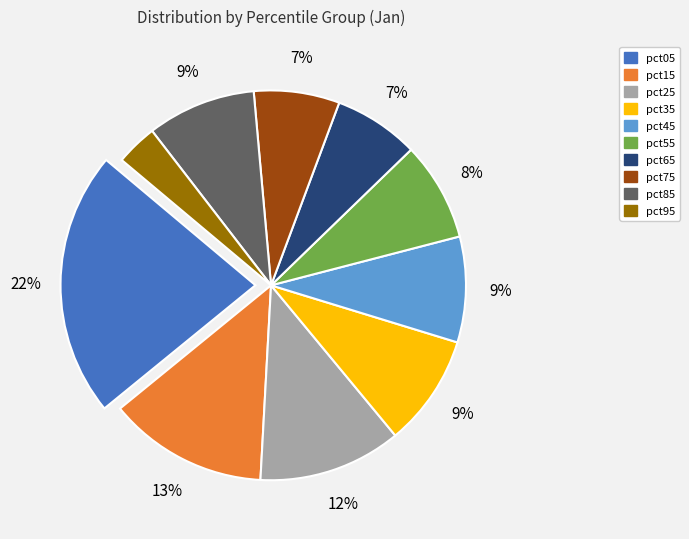

To the nearest percent, what is the average slice percentage?

10%